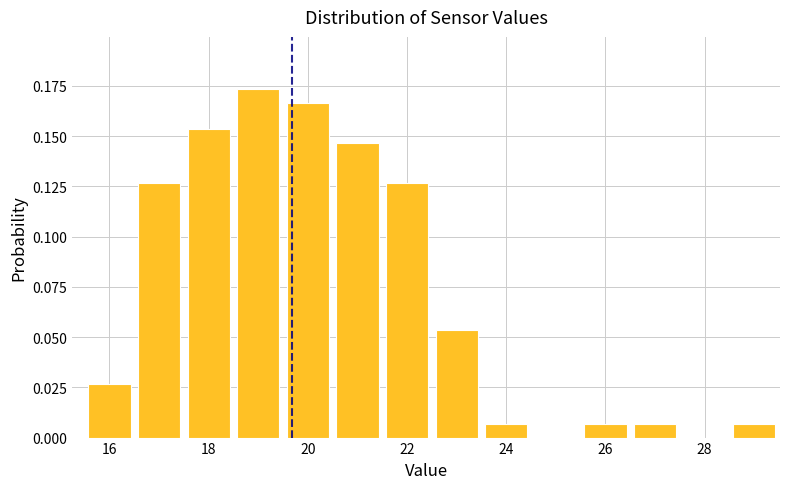

Over which range of the x-axis is the bar tallest?

18.5 to 19.5